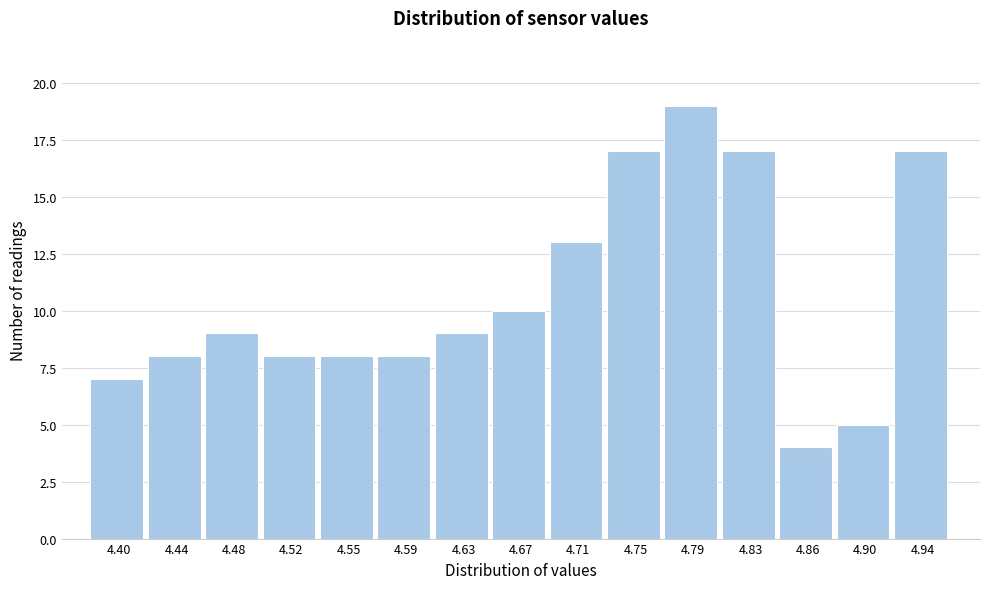

Reading left to right, what are all the values shown in this chart?

7	8	9	8	8	8	9	10	13	17	19	17	4	5	17